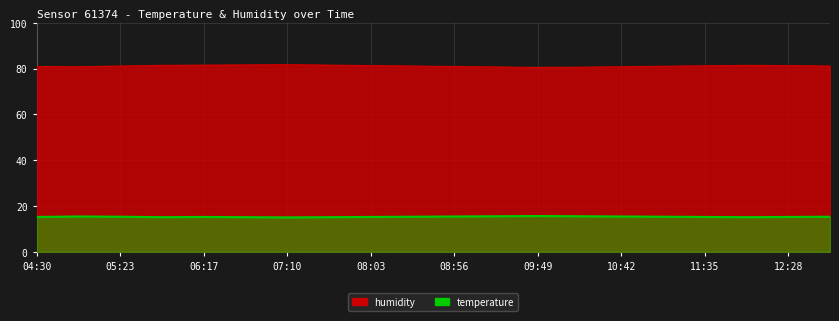

What is the average value of the temperature series?

15.3